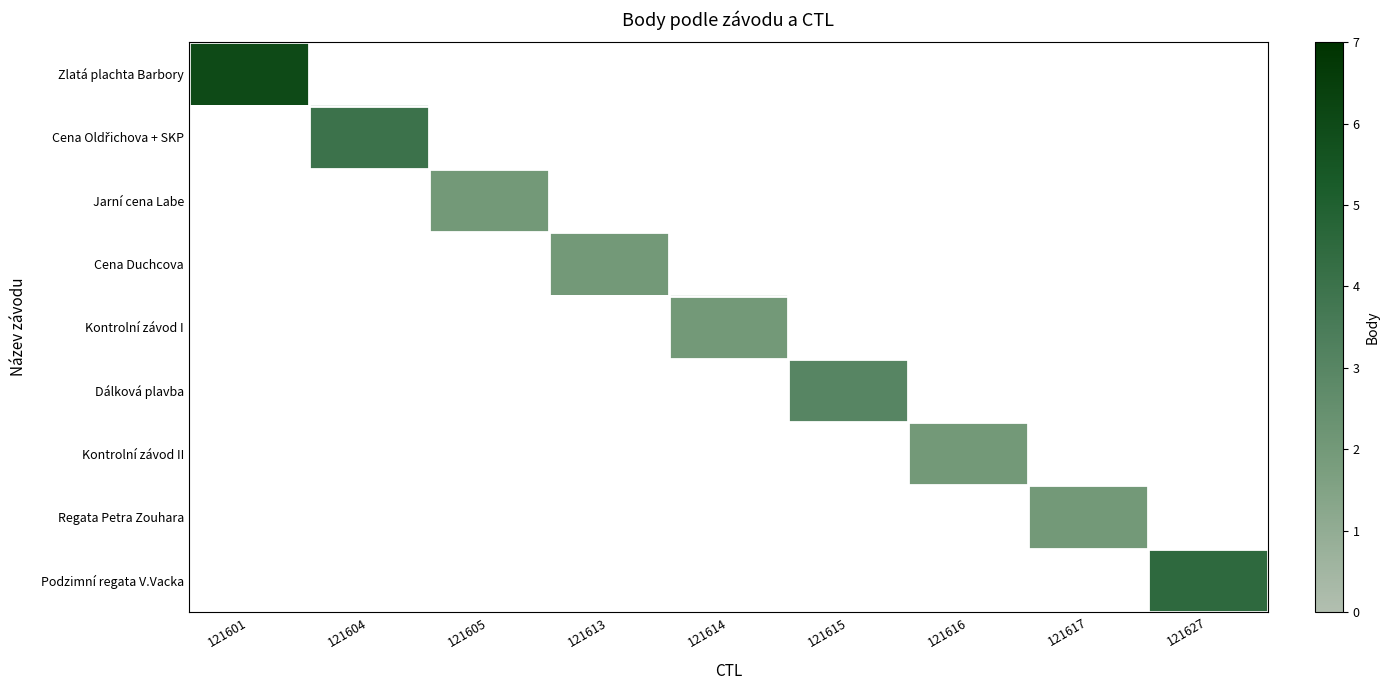

True or false: Cena Oldřichova + SKP has a value of 1.9 at 121604.

False